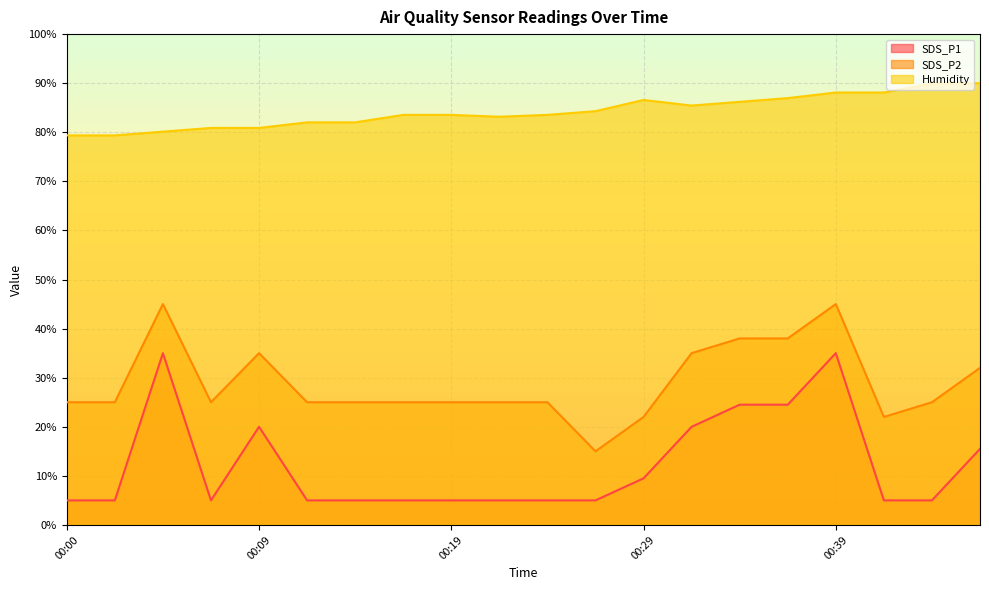

Reading left to right, extract all data points from this chart.

SDS_P1: 00:00=5.0	00:02=5.0	00:05=35.0	00:07=5.0	00:09=20.0	00:12=5.0	00:14=5.0	00:17=5.0	00:19=5.0	00:22=5.0	00:24=5.0	00:27=5.0	00:29=9.5	00:32=20.0	00:34=24.5	00:37=24.5	00:39=35.0	00:41=5.0	00:44=5.0	00:46=15.5
SDS_P2: 00:00=25.0	00:02=25.0	00:05=45.0	00:07=25.0	00:09=35.0	00:12=25.0	00:14=25.0	00:17=25.0	00:19=25.0	00:22=25.0	00:24=25.0	00:27=15.0	00:29=22.0	00:32=35.0	00:34=38.0	00:37=38.0	00:39=45.0	00:41=22.0	00:44=25.0	00:46=32.0
Humidity: 00:00=79.4	00:02=79.4	00:05=80.1	00:07=80.9	00:09=80.9	00:12=82.0	00:14=82.0	00:17=83.5	00:19=83.5	00:22=83.2	00:24=83.5	00:27=84.3	00:29=86.6	00:32=85.4	00:34=86.2	00:37=87.0	00:39=88.1	00:41=88.1	00:44=90.0	00:46=90.0